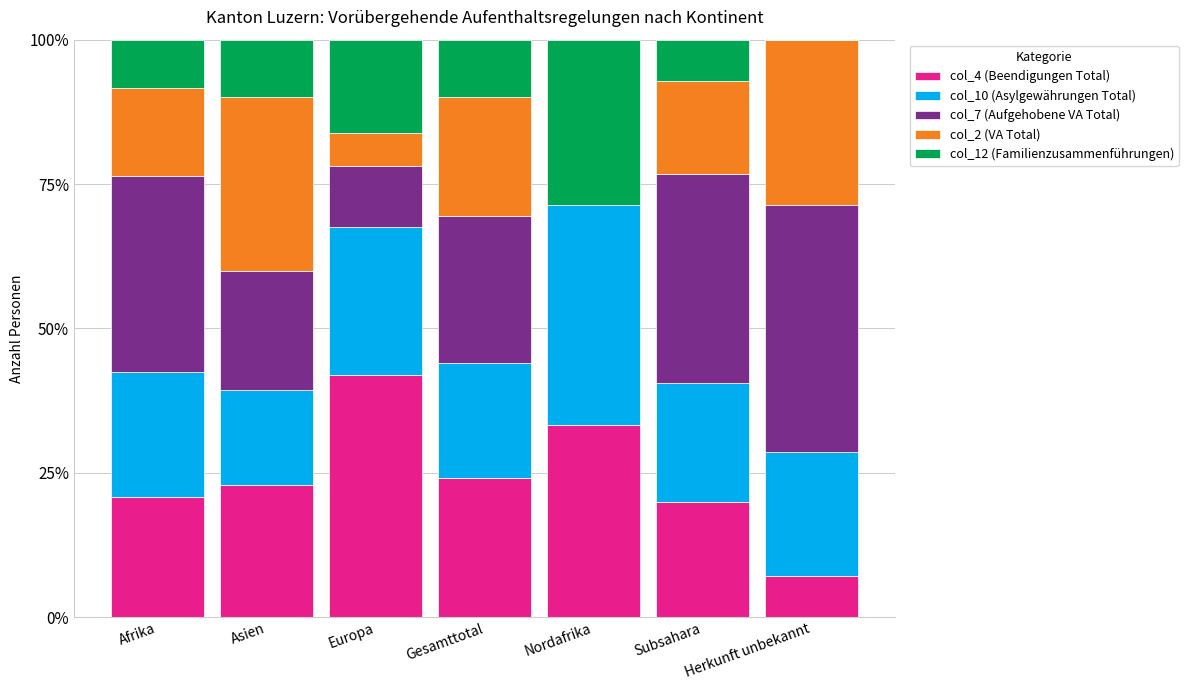

What is the value of the col_4 (Beendigungen Total) bar at the 3rd from the left?

0.4